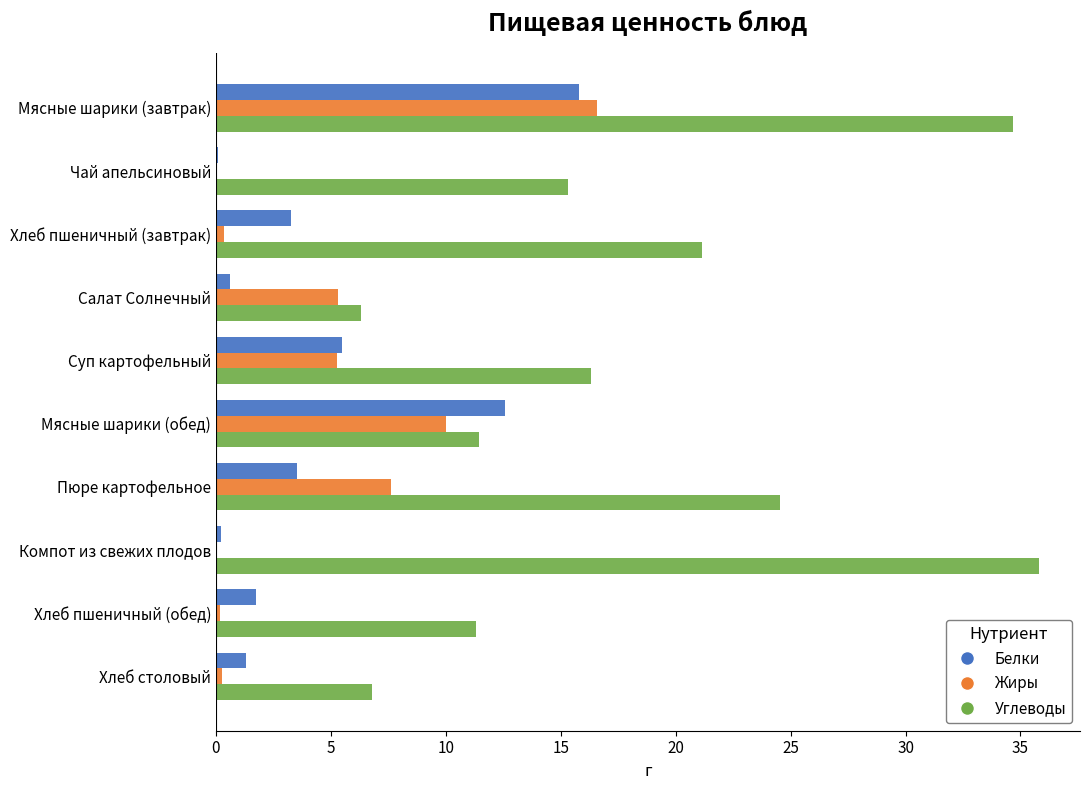

Which series changed the most between Пюре картофельное and Хлеб столовый?

Углеводы